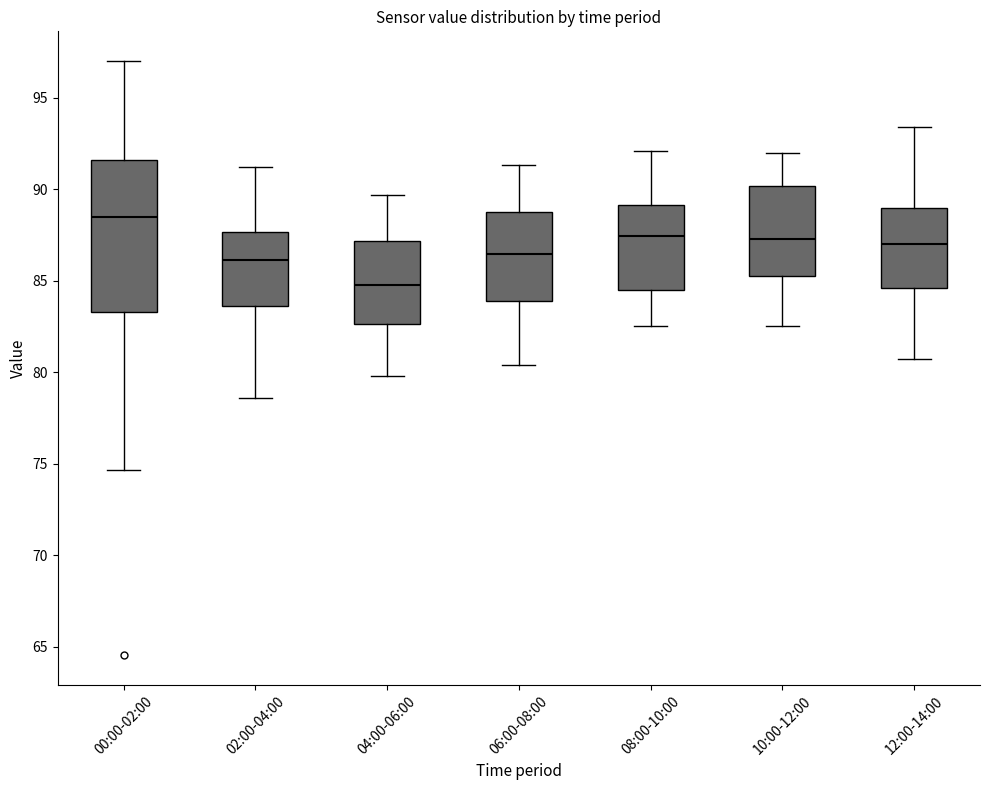

Reading left to right, transcribe this box plot: for each box, give where its median line is, the range the box spans, and where its two whiskers end, as read against the y-axis. The values are not printed on the chart, so give them approximately, as read against the axis.

00:00-02:00: median 88.5, box 83.5 to 91.5, whiskers 74.5 to 97.0
02:00-04:00: median 86.0, box 83.5 to 87.5, whiskers 78.5 to 91.0
04:00-06:00: median 85.0, box 82.5 to 87.0, whiskers 80.0 to 89.5
06:00-08:00: median 86.5, box 84.0 to 89.0, whiskers 80.5 to 91.5
08:00-10:00: median 87.5, box 84.5 to 89.0, whiskers 82.5 to 92.0
10:00-12:00: median 87.5, box 85.5 to 90.0, whiskers 82.5 to 92.0
12:00-14:00: median 87.0, box 84.5 to 89.0, whiskers 80.5 to 93.5